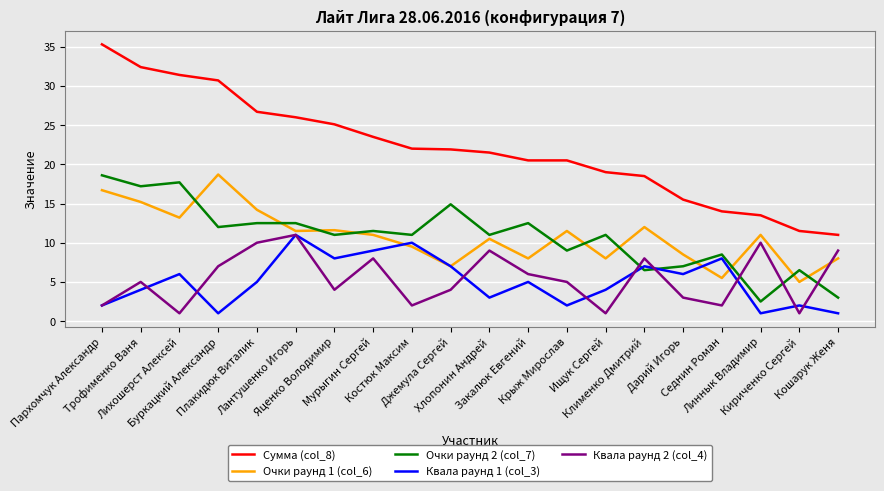

Is it true that Квала раунд 2 (col_4) equals 2.0 at Костюк Максим?

True